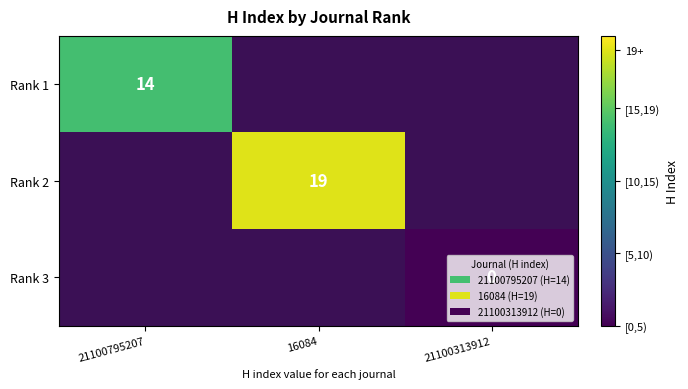

The Rank 1 series shows 5 at 21100795207. True or false?

False